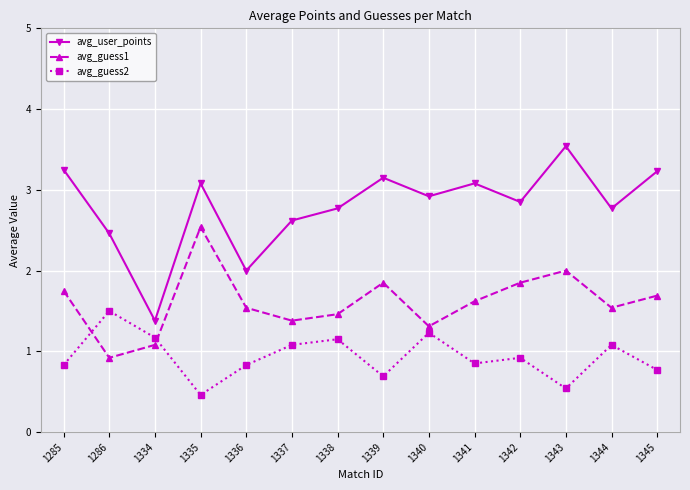

At which label does avg_user_points first exceed 2?

1285